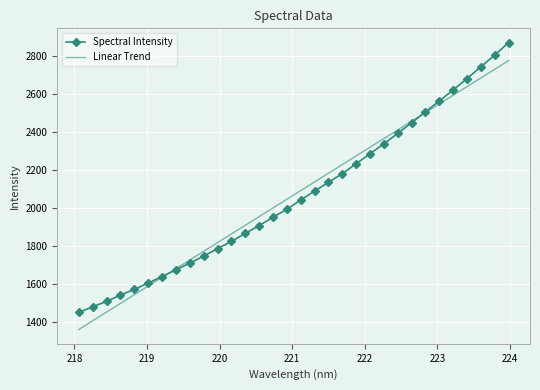

Which series has the widest spread of values?

Spectral Intensity